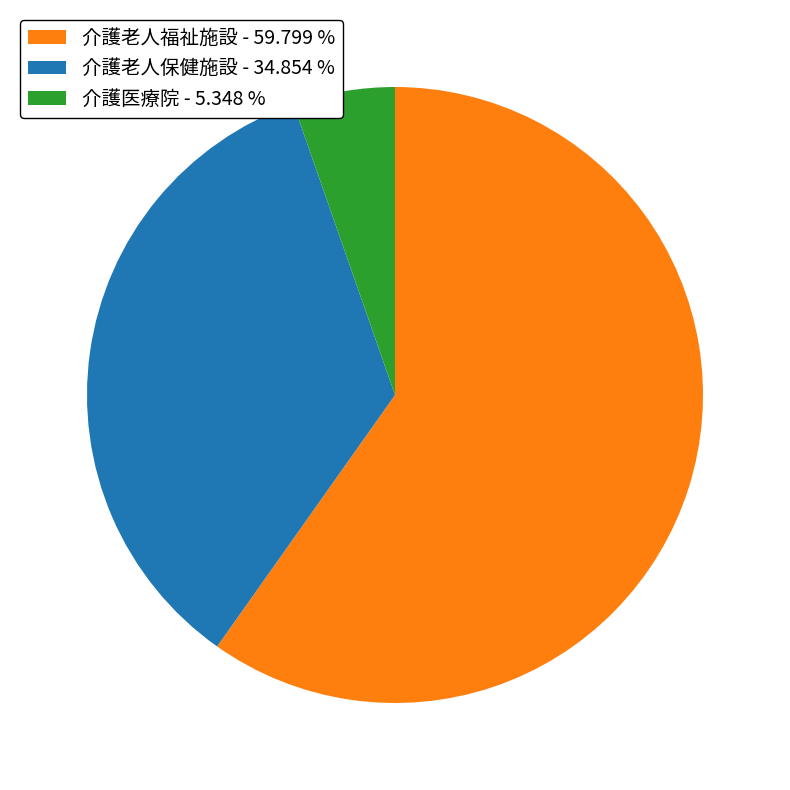

Does 介護老人福祉施設 - 59.799 % represent more than half of the total?

Yes